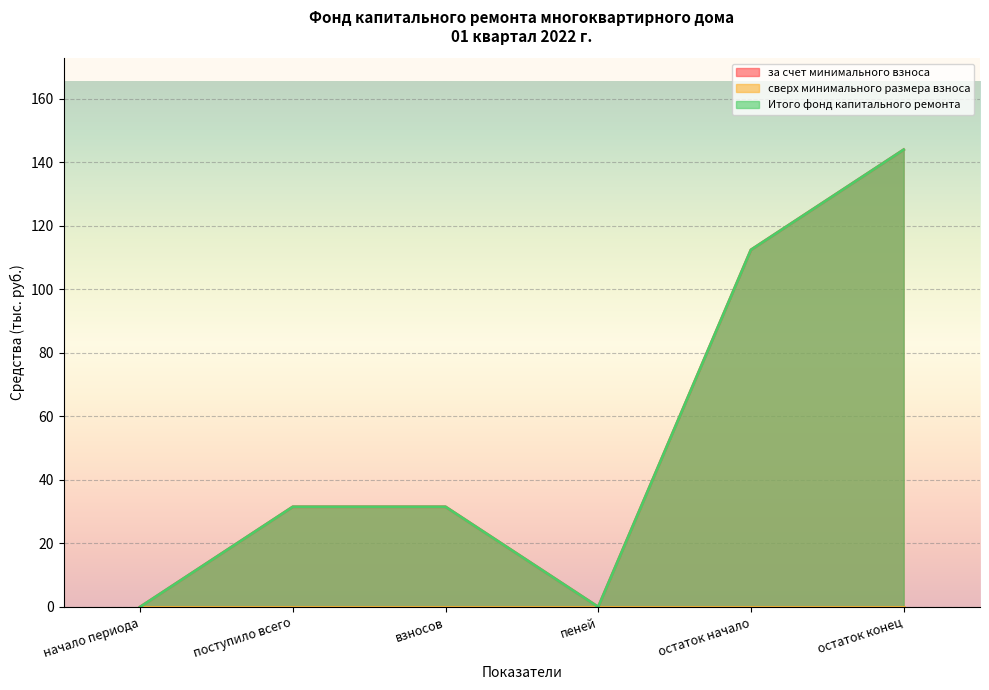

Does the chart display data point markers on the line(s)?

No